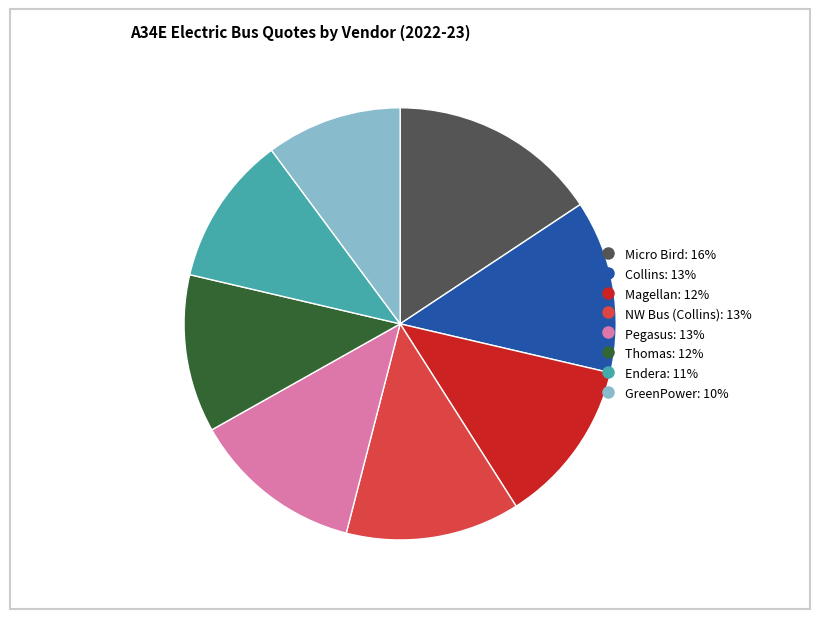

Between GreenPower and Magellan, which is larger?

Magellan